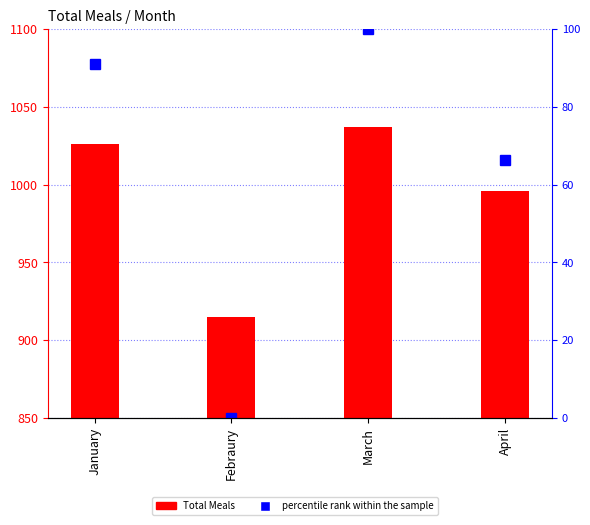

At which label is percentile rank within the sample closest to 50?

April